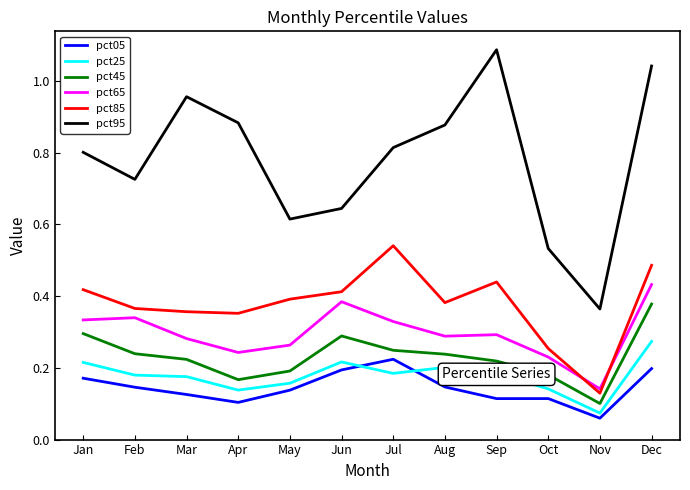

At which category is the sum across all series the highest?

Dec